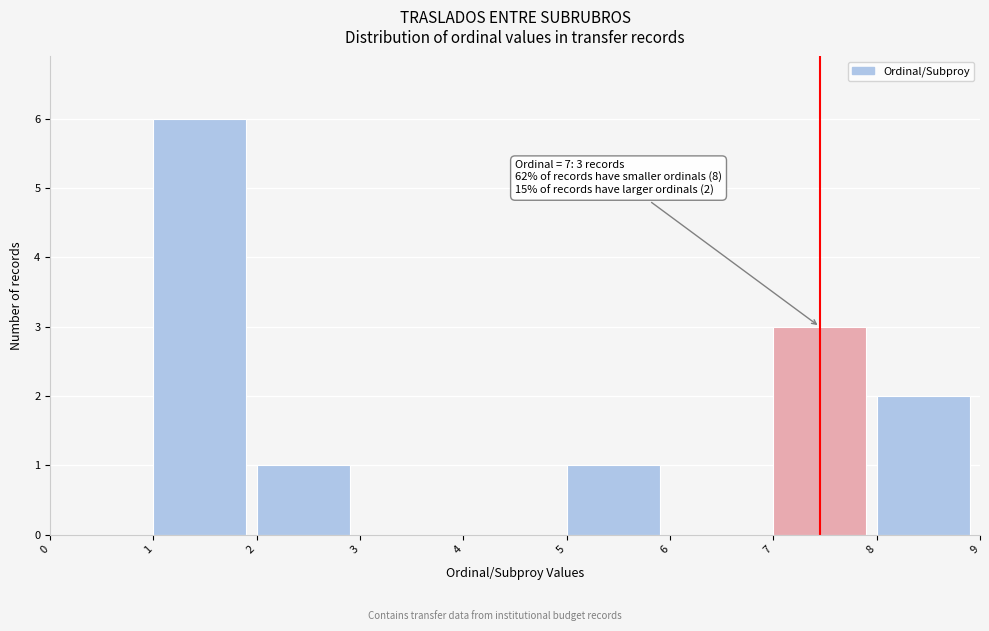

Which range on the x-axis has the tallest bar?

1 to 2